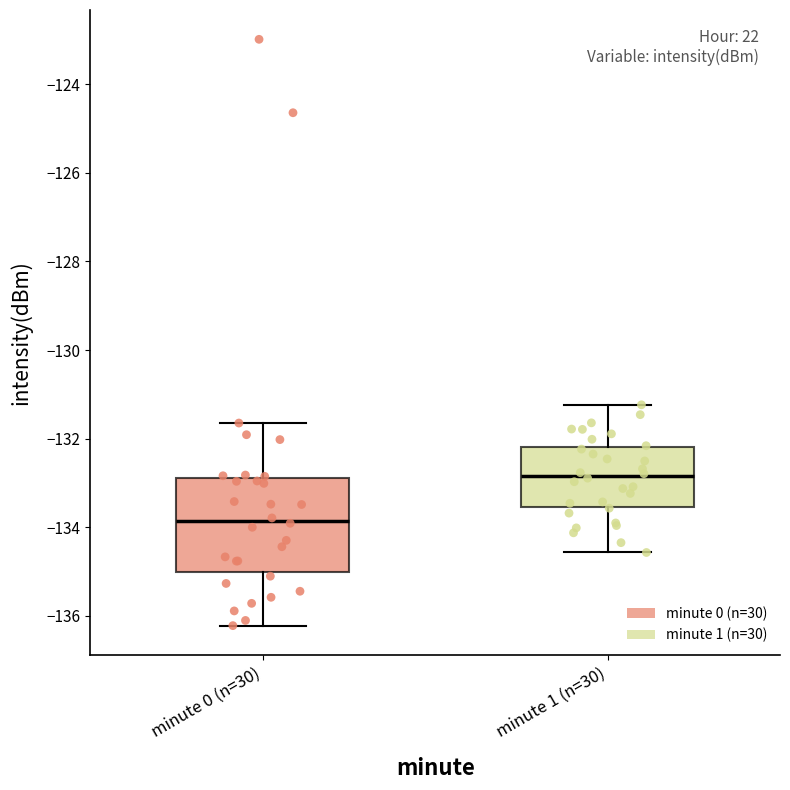

Reading left to right, read every box against the y-axis: the position of its median line, the range the box covers, and the ends of its whiskers. The values are not printed on the chart, so give them approximately, as read against the axis.

minute 0 (n=30): median -133.8, box -135.0 to -132.8, whiskers -136.2 to -131.6
minute 1 (n=30): median -132.8, box -133.6 to -132.2, whiskers -134.6 to -131.2